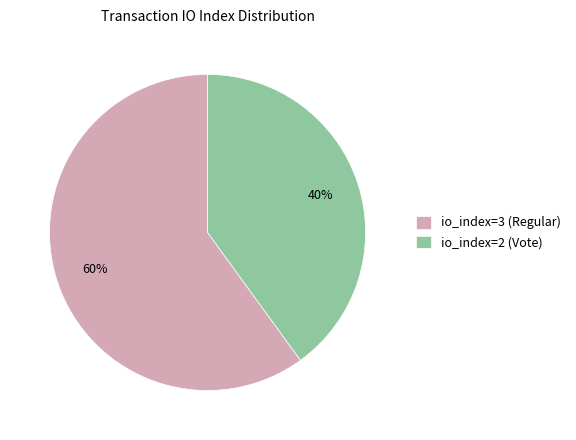

Approximately how many times larger is the value at io_index=2 (Vote) compared to io_index=3 (Regular)?

0.7